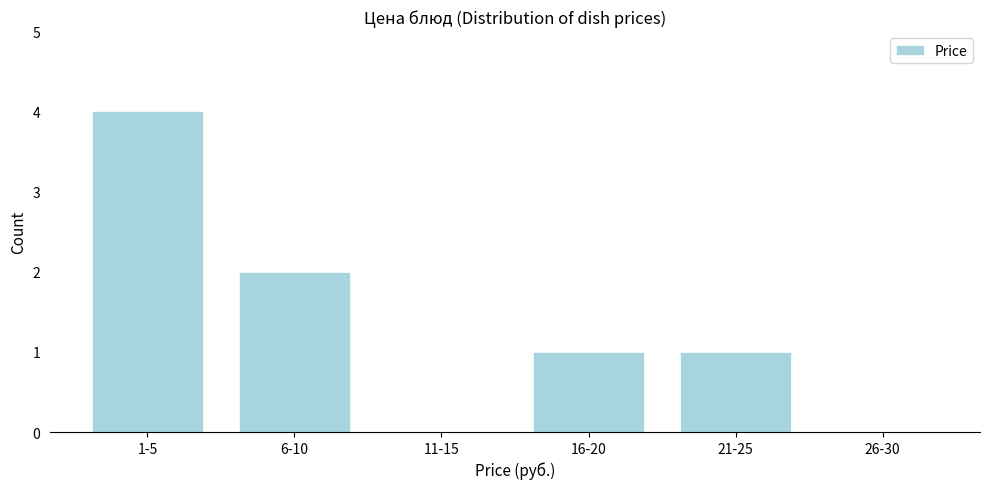

Reading left to right, extract all data points from this chart.

1-5=4	6-10=2	11-15=0	16-20=1	21-25=1	26-30=0